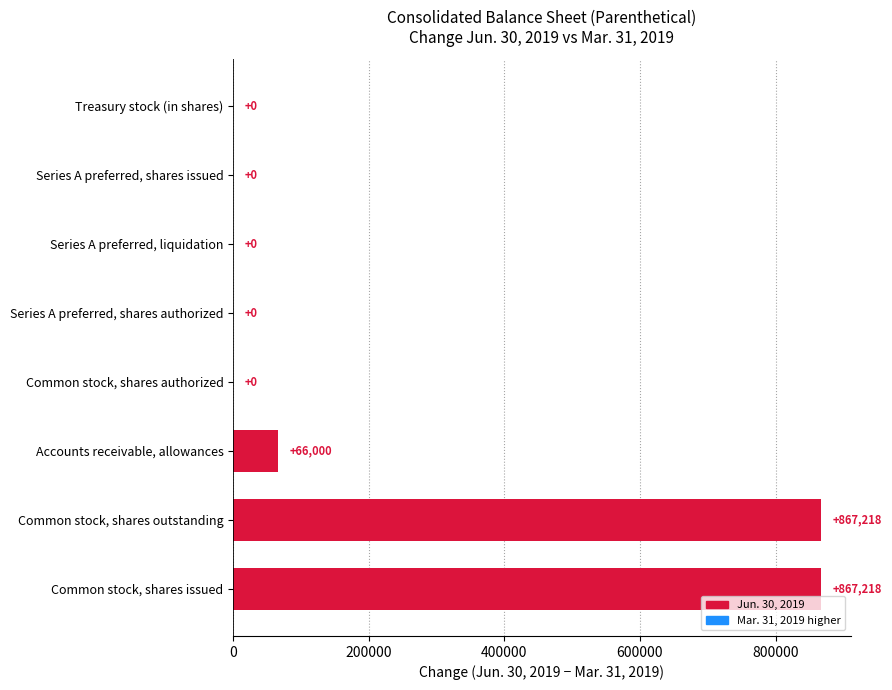

What is the sum of the values at Accounts receivable, allowances and Series A preferred, liquidation?

66000